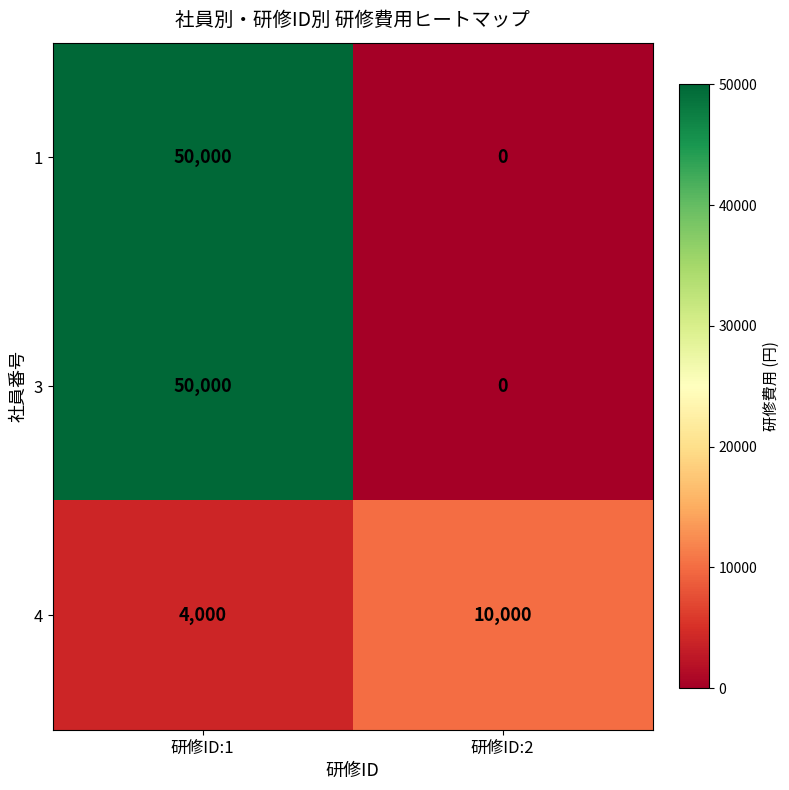

The 4 series shows 6579 at 研修ID:2. True or false?

False